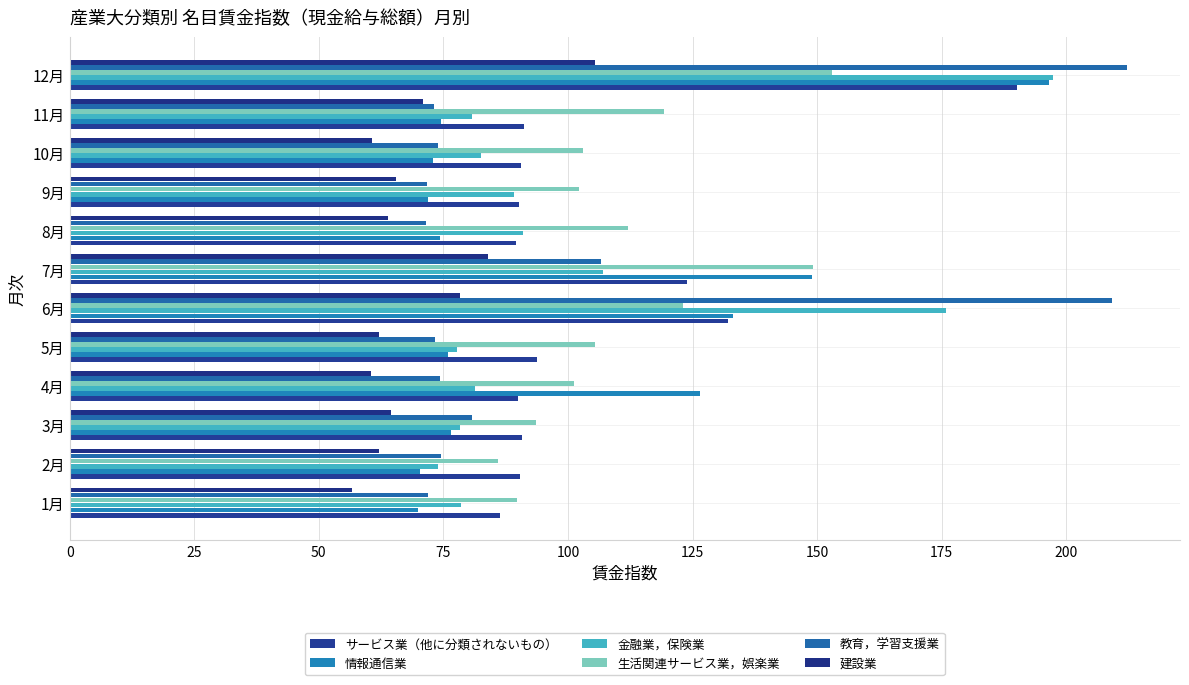

What is the value of the 建設業 bar at the 12th from the left?

105.5